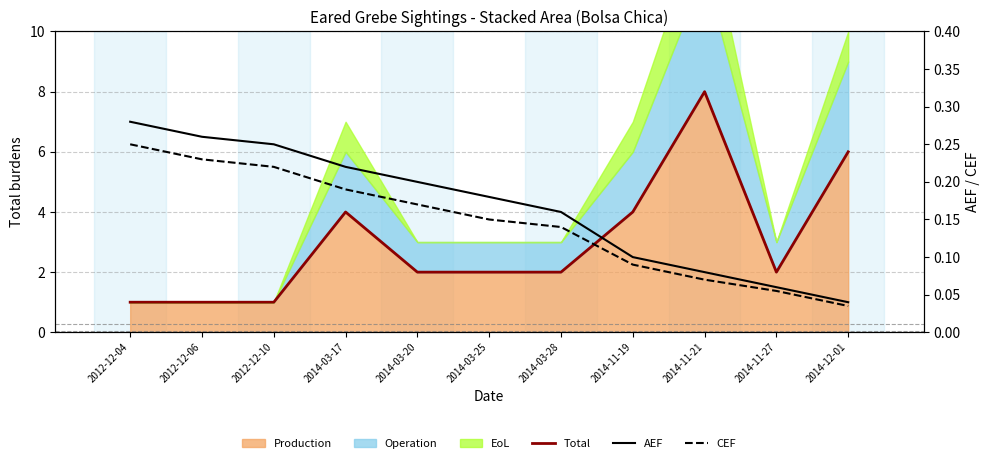

What is the sum of all CEF values?

1.6